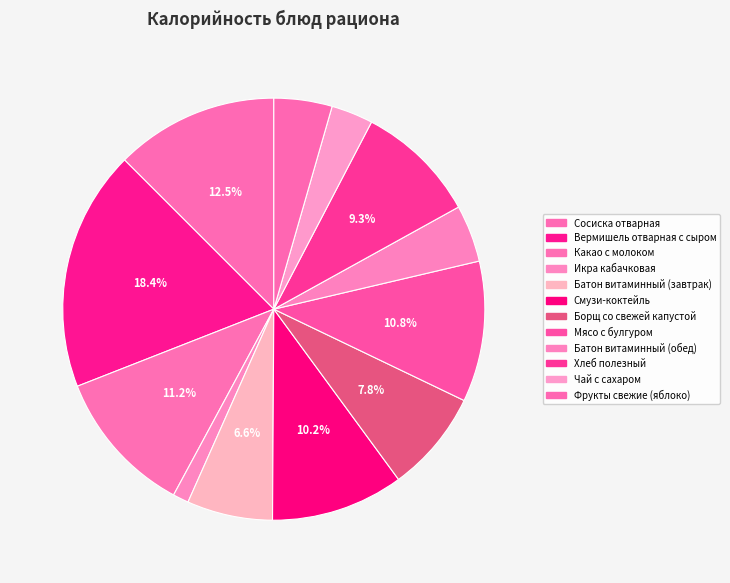

How much of the chart is everything except Сосиска отварная?

87.5%